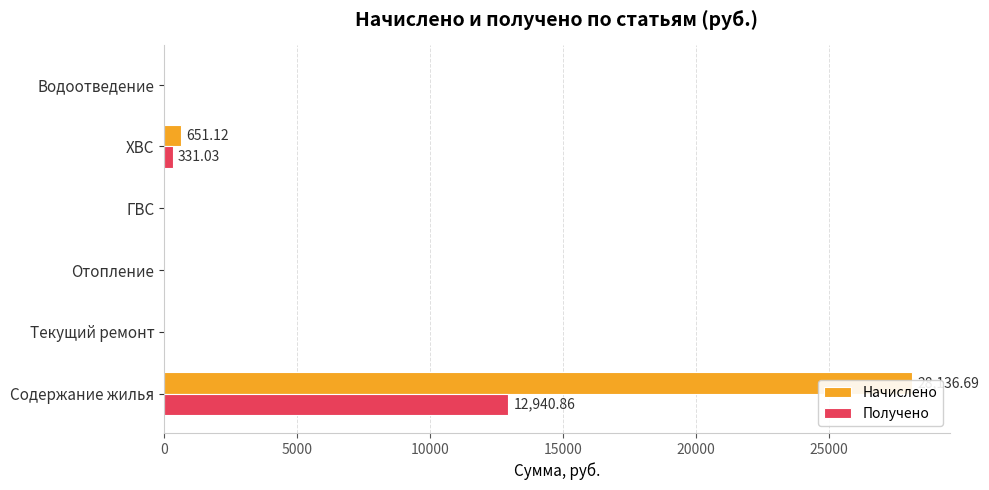

The value of Получено at Отопление is -5797.6. True or false?

False